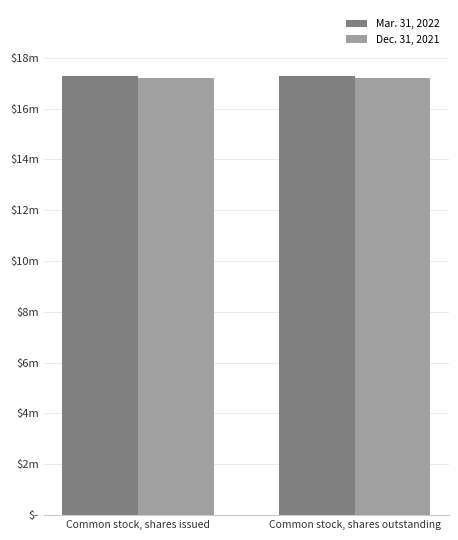

Reading left to right, list all the values displayed in this chart.

Mar. 31, 2022: 17288575	17288575
Dec. 31, 2021: 17212588	17212588